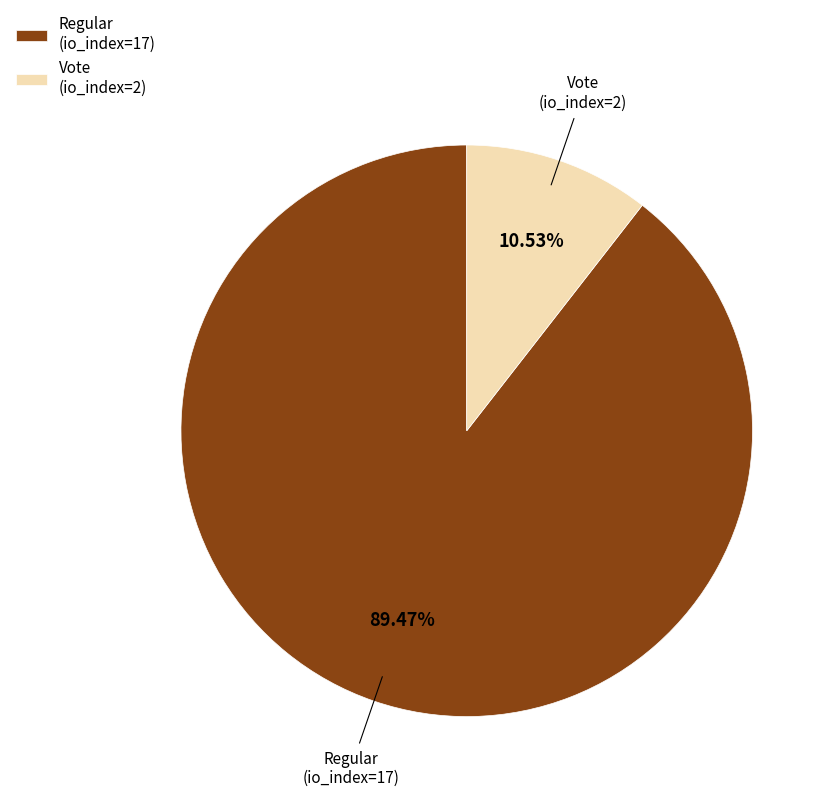

Which has a higher value, Regular (io_index=17) or Vote (io_index=2)?

Regular (io_index=17)